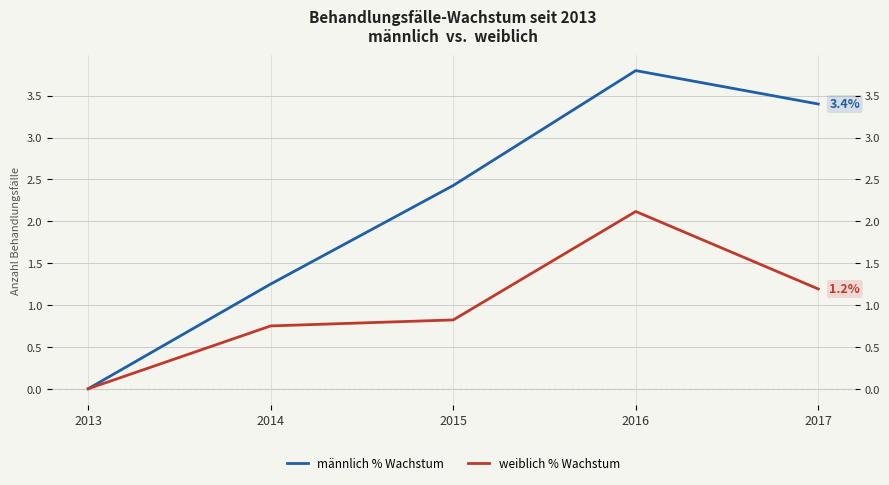

What is the highest value of the weiblich % Wachstum series?

2.1